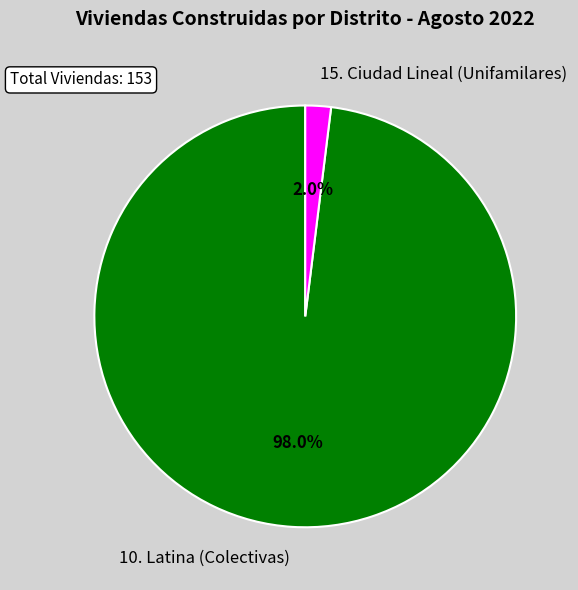

Do 15. Ciudad Lineal (Unifamilares) and 10. Latina (Colectivas) together represent more than half of the pie?

Yes